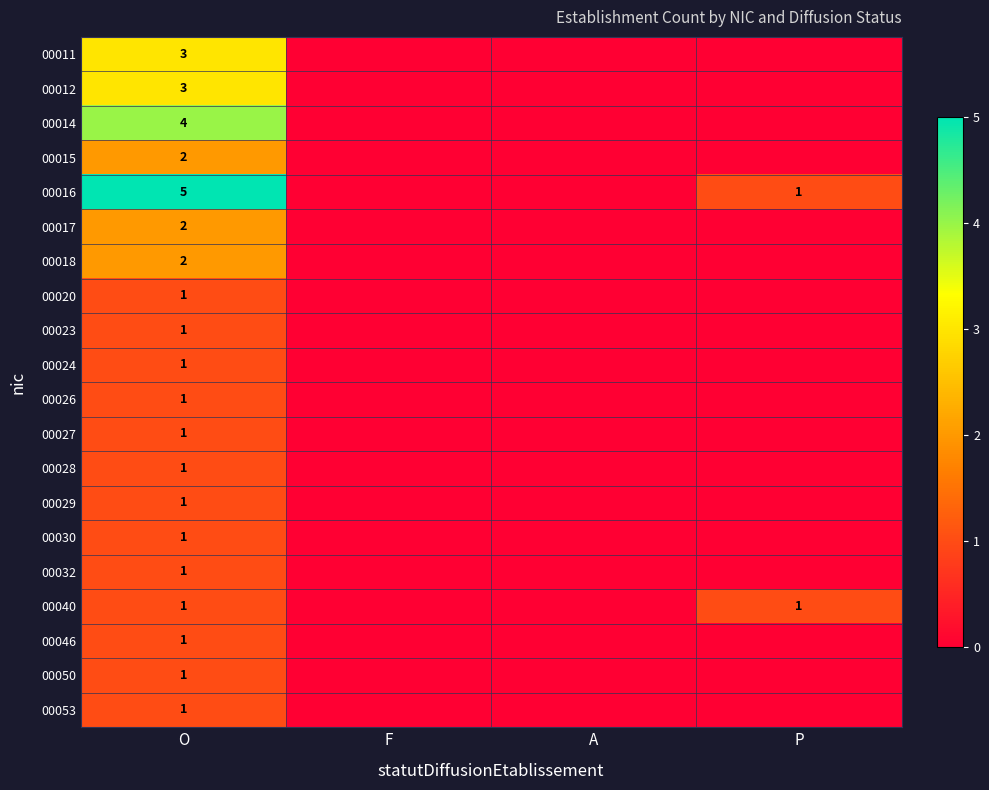

The value of 00030 at O is 0. True or false?

False